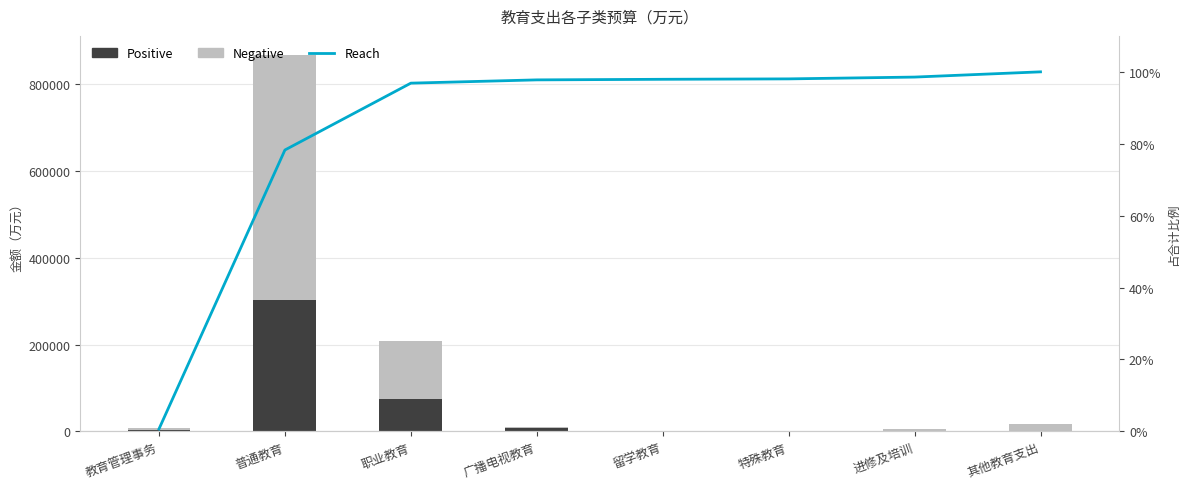

What is the difference between the Positive values at 特殊教育 and 职业教育?

73911.2